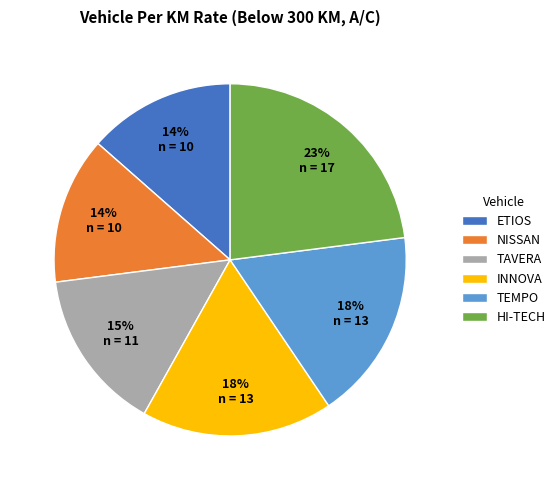

To the nearest percent, what portion does NISSAN represent?

14%